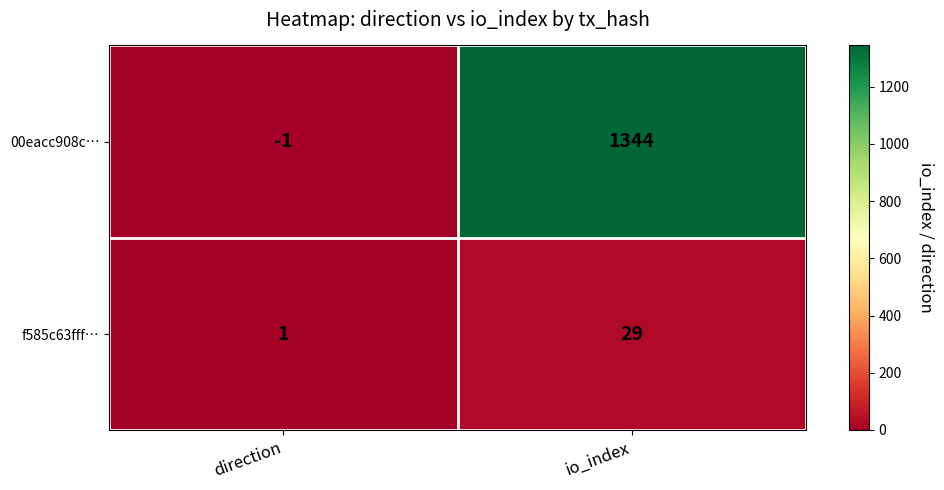

Is it true that 00eacc908c… equals 1344 at io_index?

True